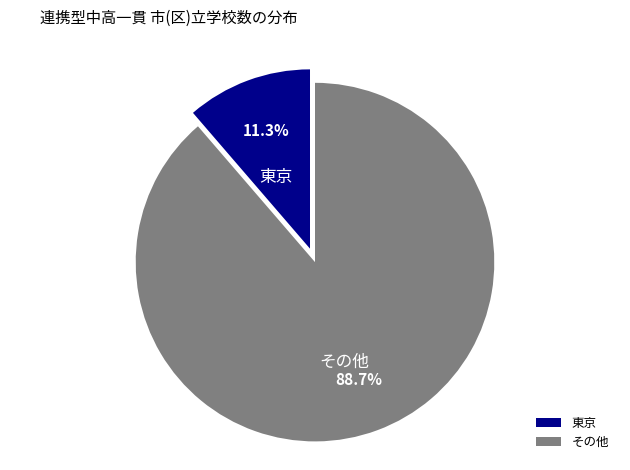

Is there any slice that represents more than half of the pie?

Yes